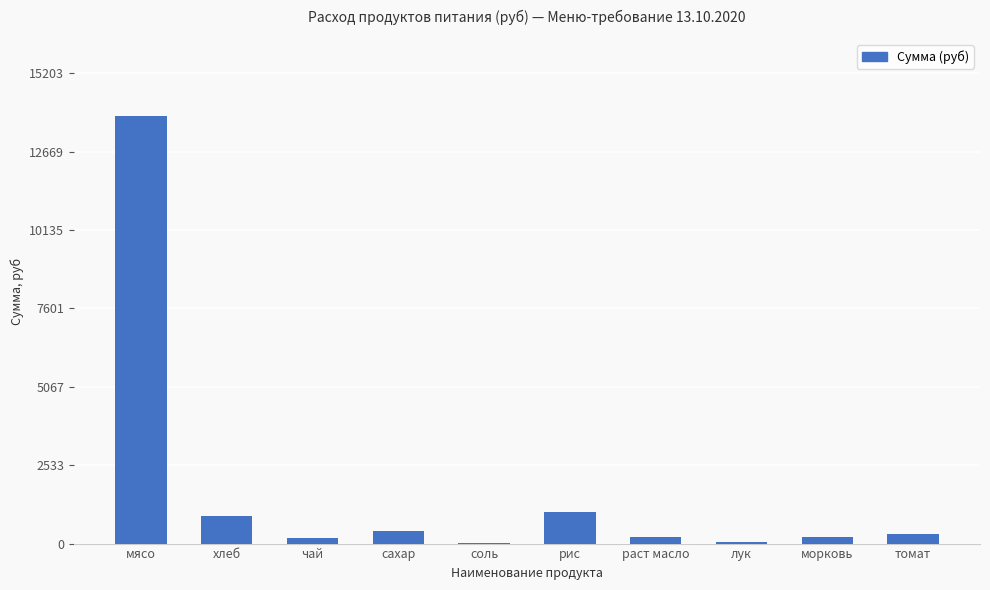

The value at мясо is 13821.5. True or false?

True